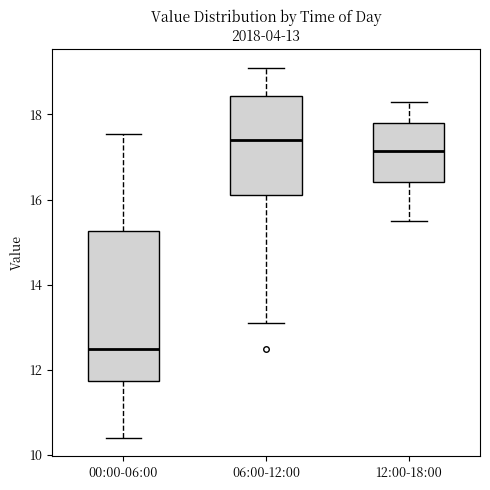

Comparing the boxes themselves (not the whiskers), which one is the tallest?

00:00-06:00